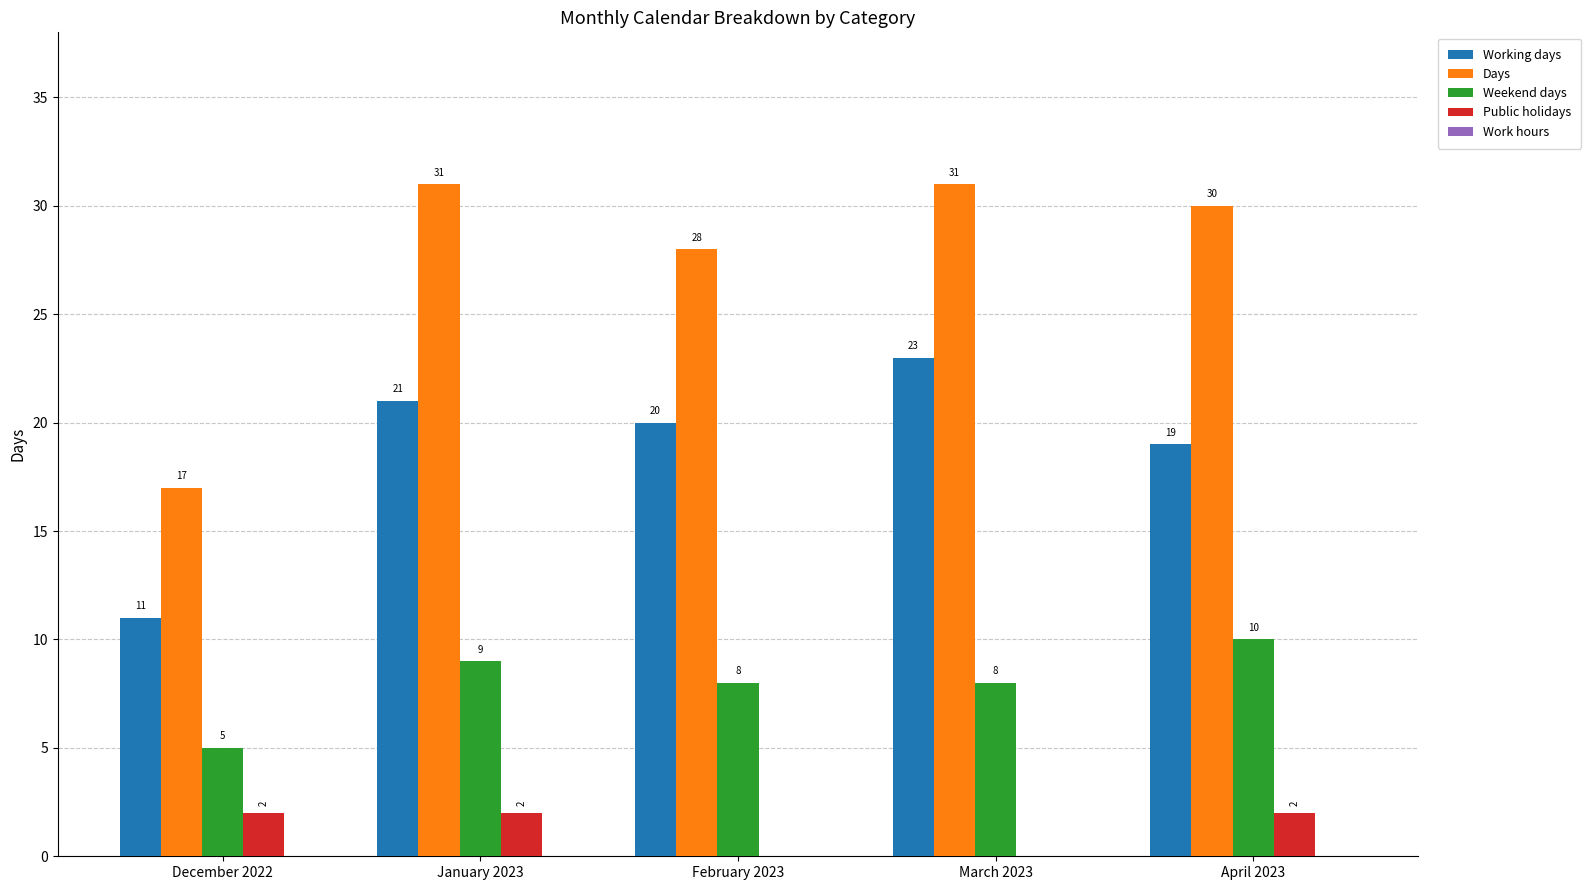

What is the maximum value for Weekend days?

10